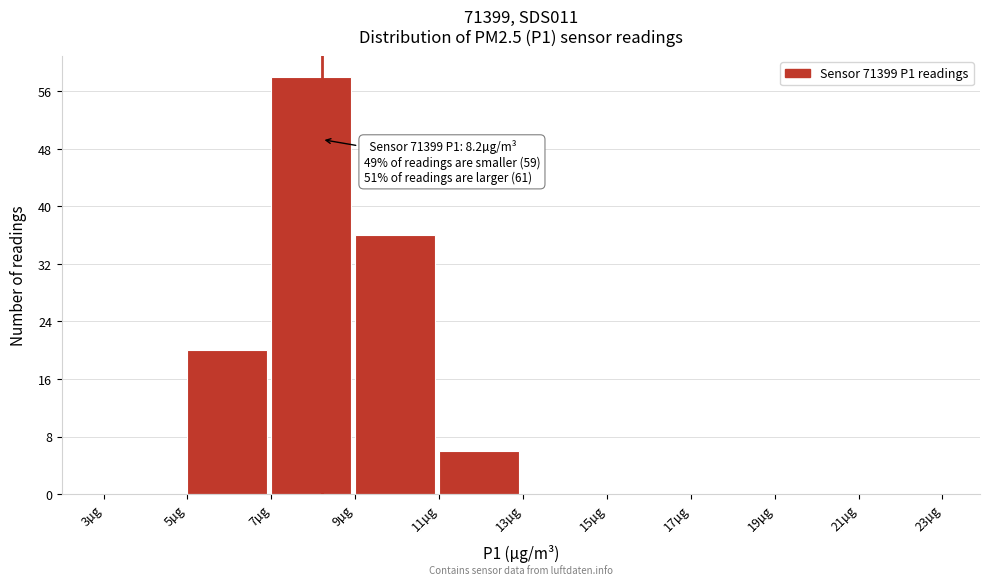

Over which range of the x-axis is the bar tallest?

7 to 9